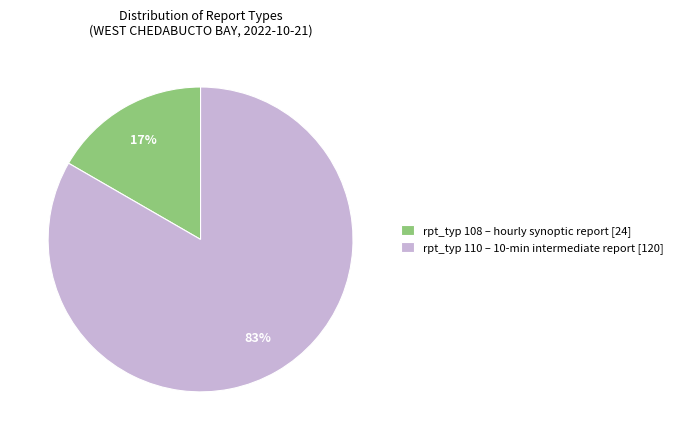

To the nearest percent, what is the combined percentage of rpt_typ 110 – 10-min intermediate report [120] and rpt_typ 108 – hourly synoptic report [24]?

100%